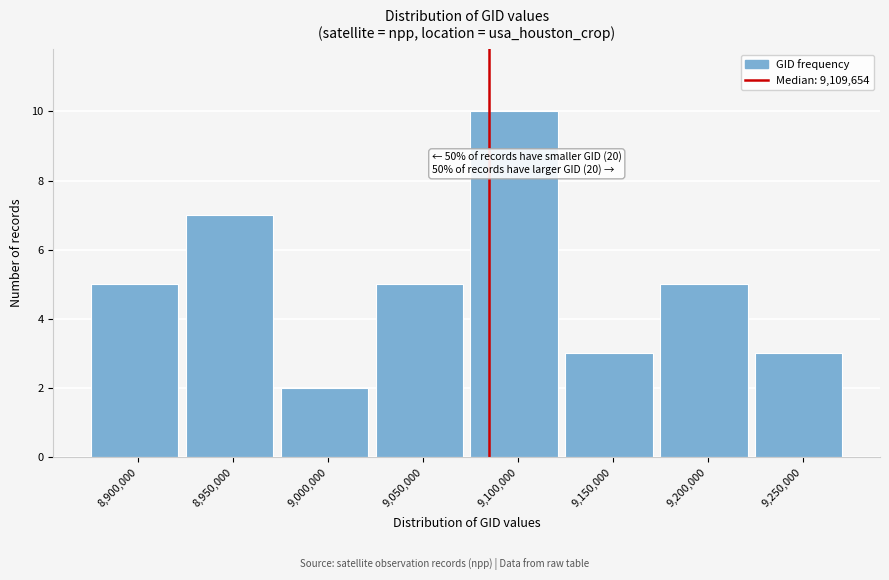

Reading right to left, extract all data points from this chart.

3	5	3	10	5	2	7	5